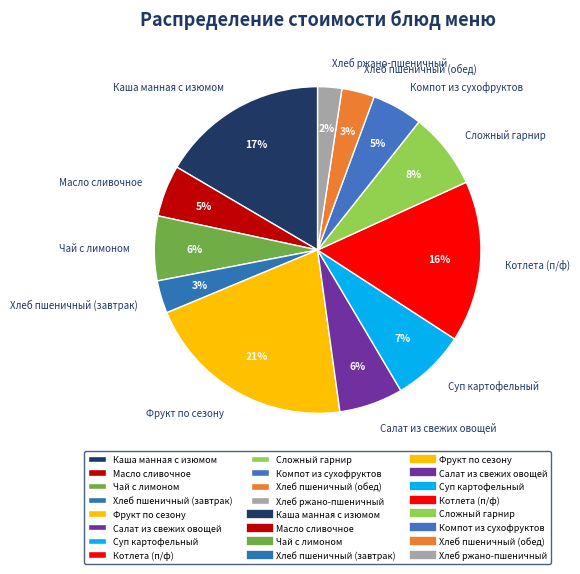

What percentage is the Суп картофельный slice, to the nearest percent?

7%